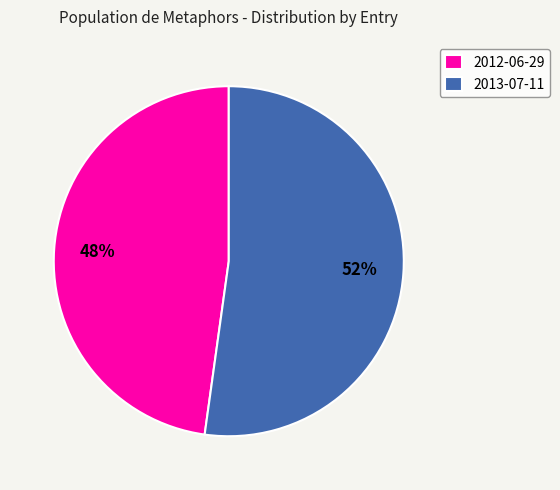

What percentage is the 2013-07-11 slice, to the nearest percent?

52%